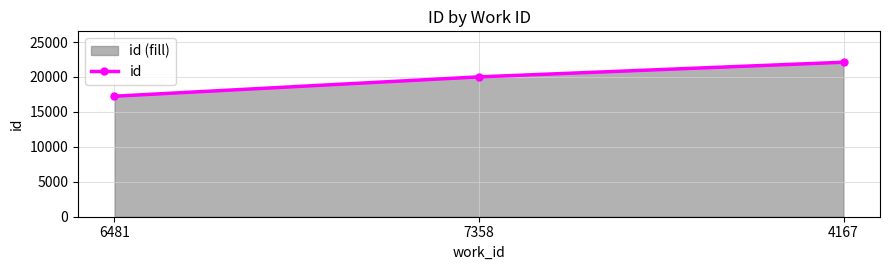

Which category has the lowest value across all series?

6481